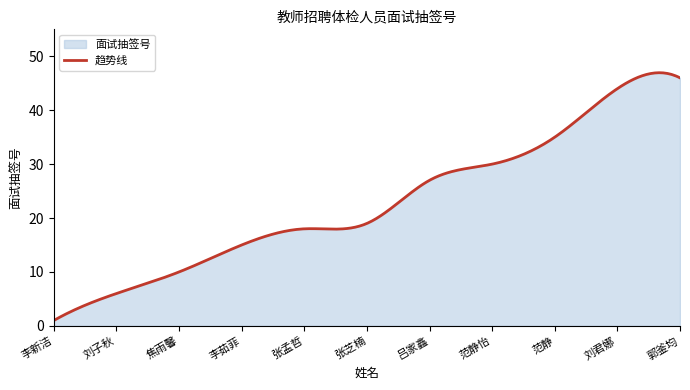

Does the chart display data point markers on the line(s)?

No